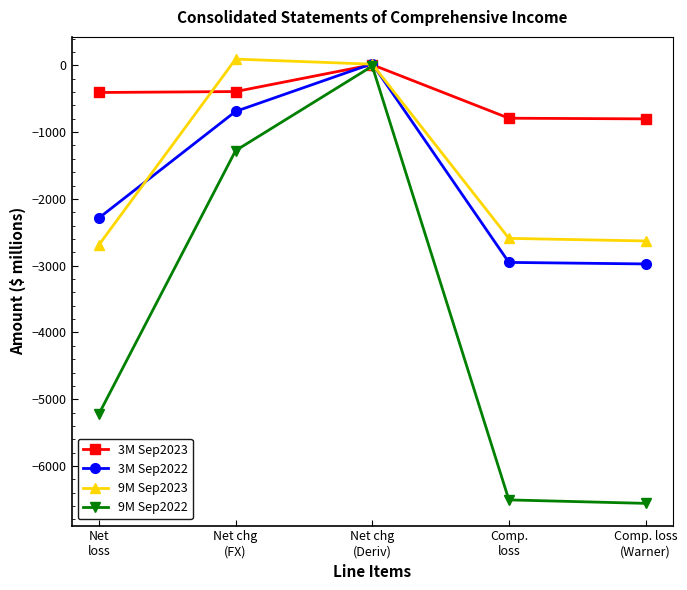

What is the smallest value displayed?

-6559